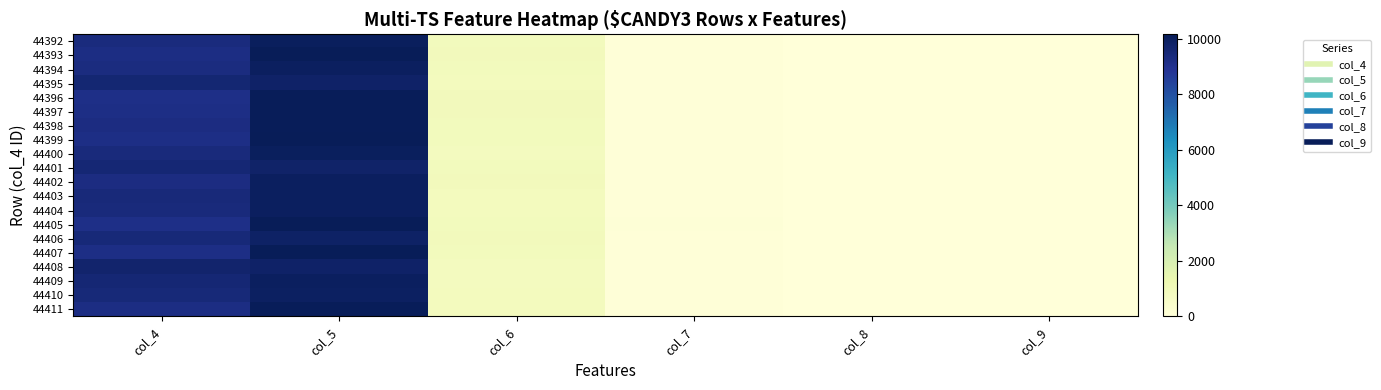

Reading right to left, extract all data points from this chart.

44392: col_9=1	col_8=4	col_7=65	col_6=882	col_5=10010	col_4=9325
44393: col_9=0	col_8=1	col_7=61	col_6=927	col_5=10133	col_4=9206
44394: col_9=3	col_8=10	col_7=53	col_6=891	col_5=9998	col_4=9315
44395: col_9=1	col_8=7	col_7=65	col_6=856	col_5=9817	col_4=9576
44396: col_9=3	col_8=5	col_7=68	col_6=920	col_5=10079	col_4=9166
44397: col_9=2	col_8=9	col_7=71	col_6=922	col_5=10091	col_4=9202
44398: col_9=0	col_8=4	col_7=50	col_6=885	col_5=10112	col_4=9247
44399: col_9=2	col_8=7	col_7=70	col_6=884	col_5=10130	col_4=9205
44400: col_9=2	col_8=6	col_7=71	col_6=819	col_5=10034	col_4=9396
44401: col_9=0	col_8=4	col_7=64	col_6=899	col_5=9798	col_4=9535
44402: col_9=2	col_8=13	col_7=74	col_6=952	col_5=9967	col_4=9261
44403: col_9=0	col_8=5	col_7=49	col_6=840	col_5=9981	col_4=9426
44404: col_9=0	col_8=9	col_7=60	col_6=867	col_5=9981	col_4=9404
44405: col_9=1	col_8=8	col_7=80	col_6=879	col_5=10148	col_4=9147
44406: col_9=2	col_8=2	col_7=55	col_6=913	col_5=9842	col_4=9480
44407: col_9=1	col_8=5	col_7=77	col_6=876	col_5=10158	col_4=9171
44408: col_9=2	col_8=3	col_7=46	col_6=819	col_5=9808	col_4=9695
44409: col_9=2	col_8=2	col_7=68	col_6=814	col_5=9995	col_4=9525
44410: col_9=1	col_8=5	col_7=67	col_6=849	col_5=9946	col_4=9458
44411: col_9=0	col_8=5	col_7=52	col_6=871	col_5=10101	col_4=9215